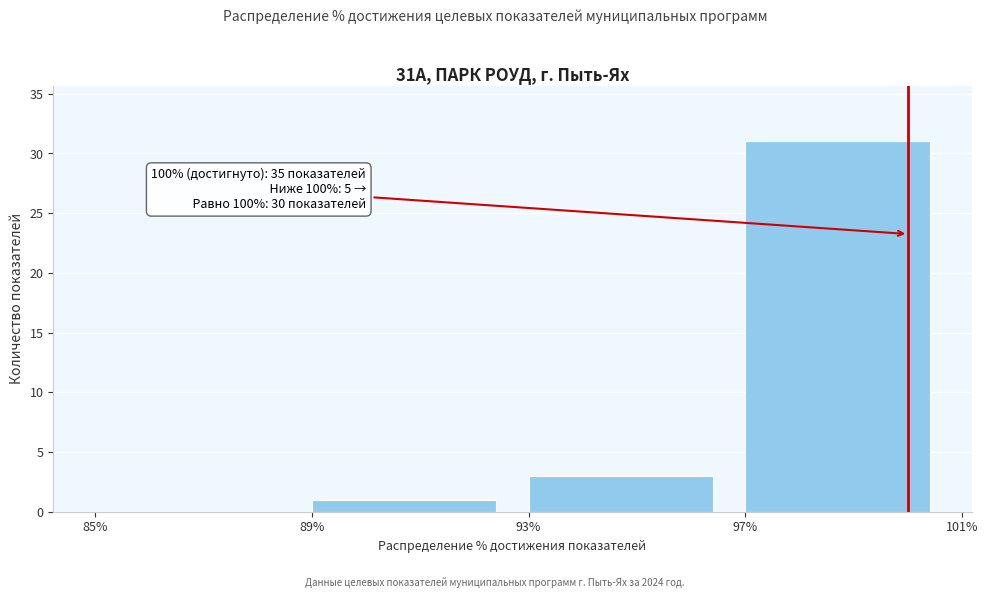

Over which range of the x-axis is the bar tallest?

97% to 101%